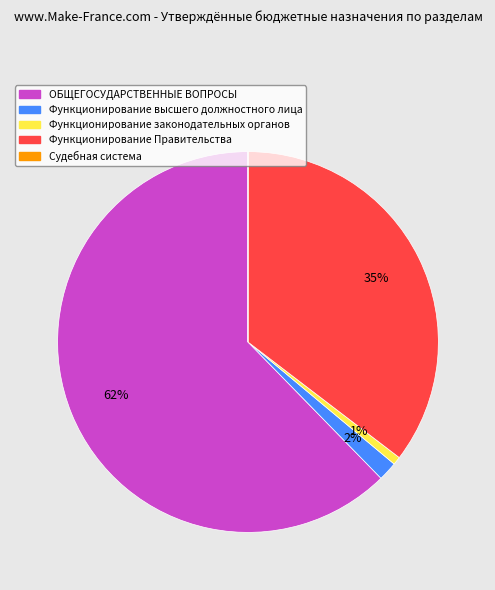

Is the sum of ОБЩЕГОСУДАРСТВЕННЫЕ ВОПРОСЫ and Функционирование высшего должностного лица greater than half?

Yes